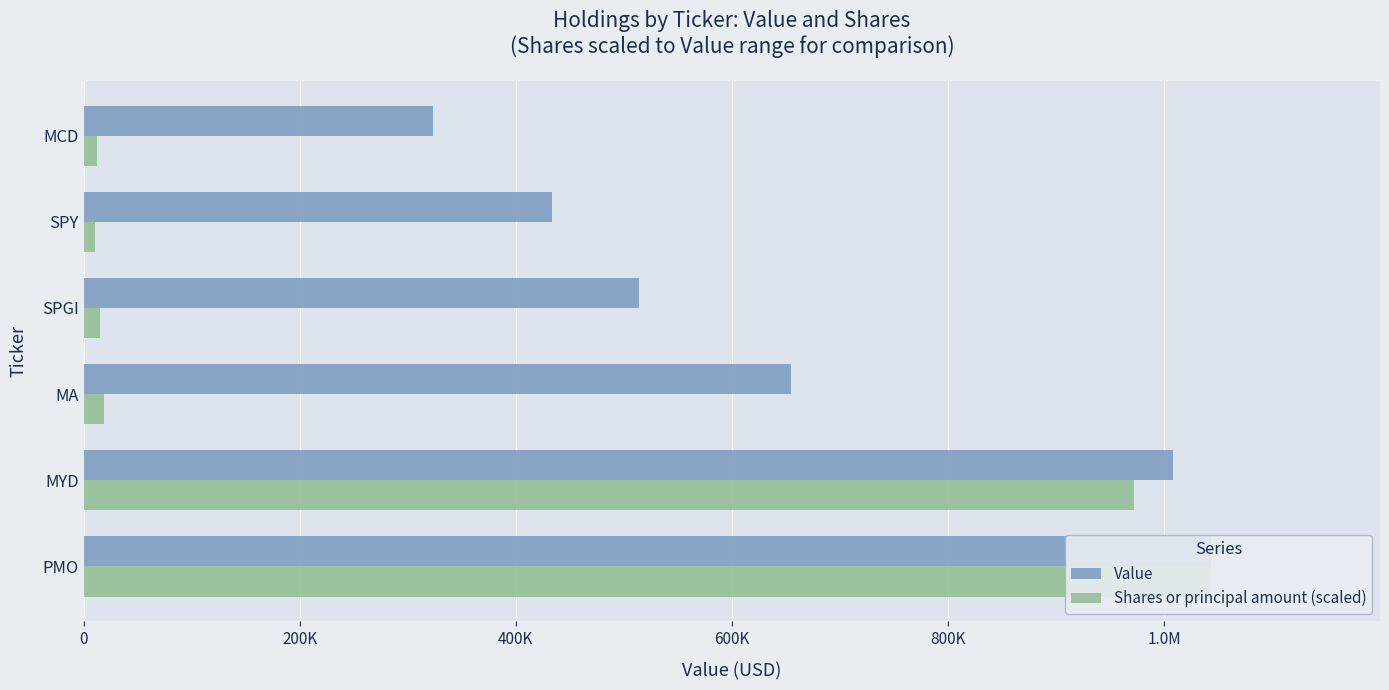

What is the smallest value displayed?

10960.9